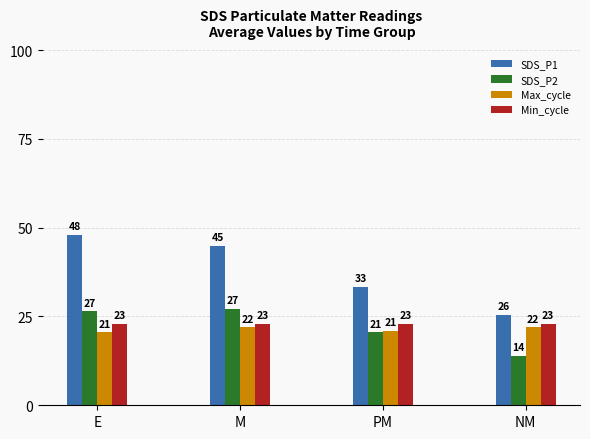

At which category is the sum across all series the highest?

E